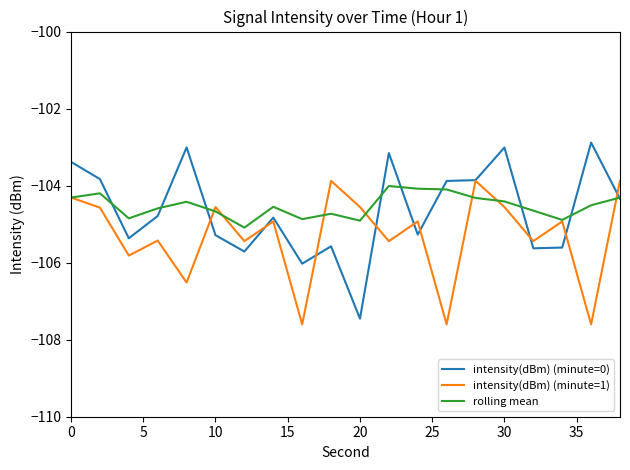

Does the chart have visible grid lines?

No